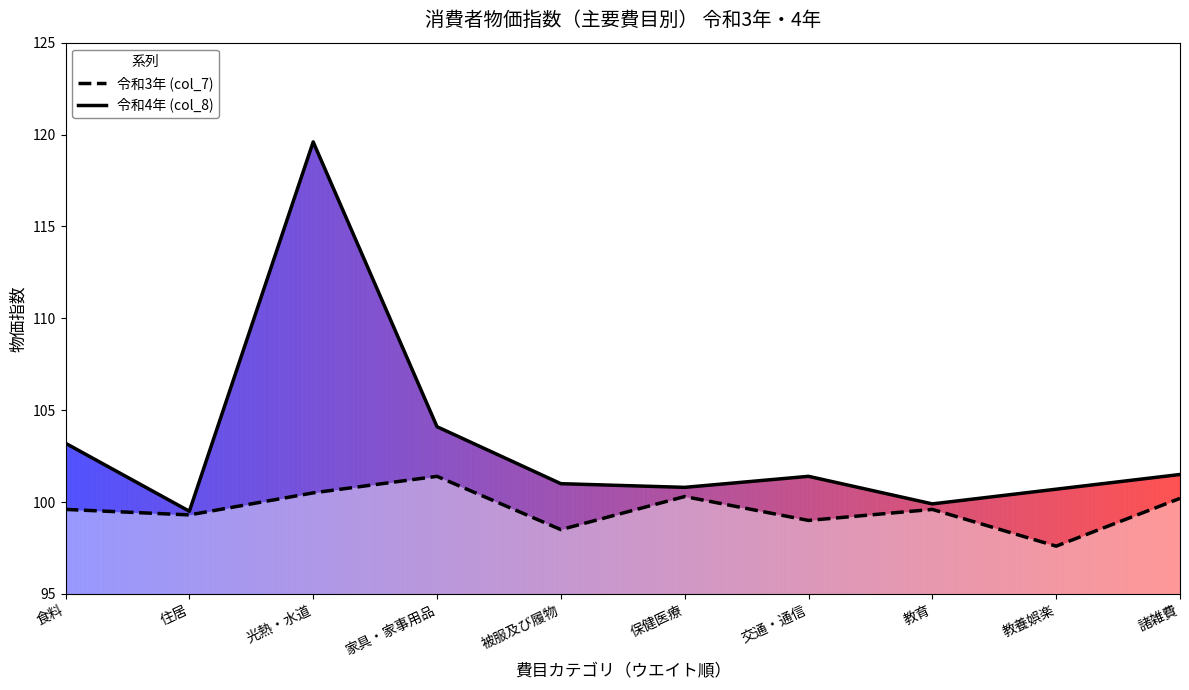

Is the value of 令和3年 (col_7) at 交通・通信 greater than the value of 令和4年 (col_8) at 光熱・水道?

No